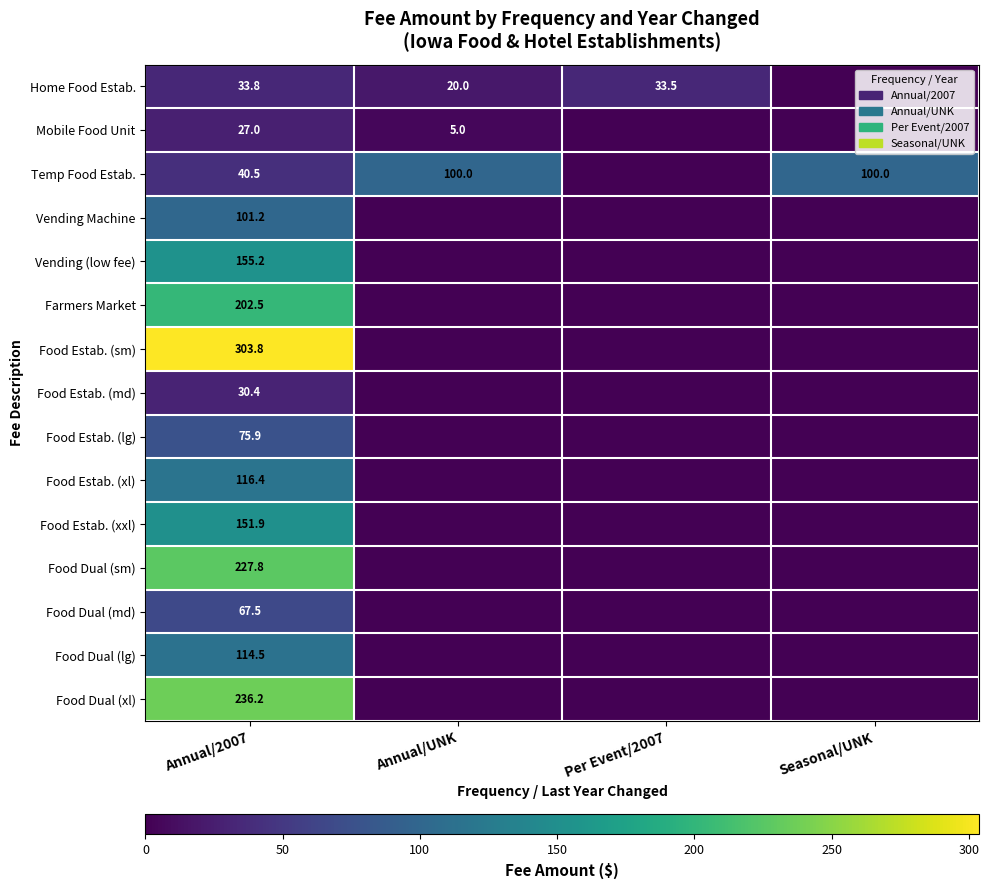

The Food Estab. (xxl) series shows 151.9 at Annual/2007. True or false?

True